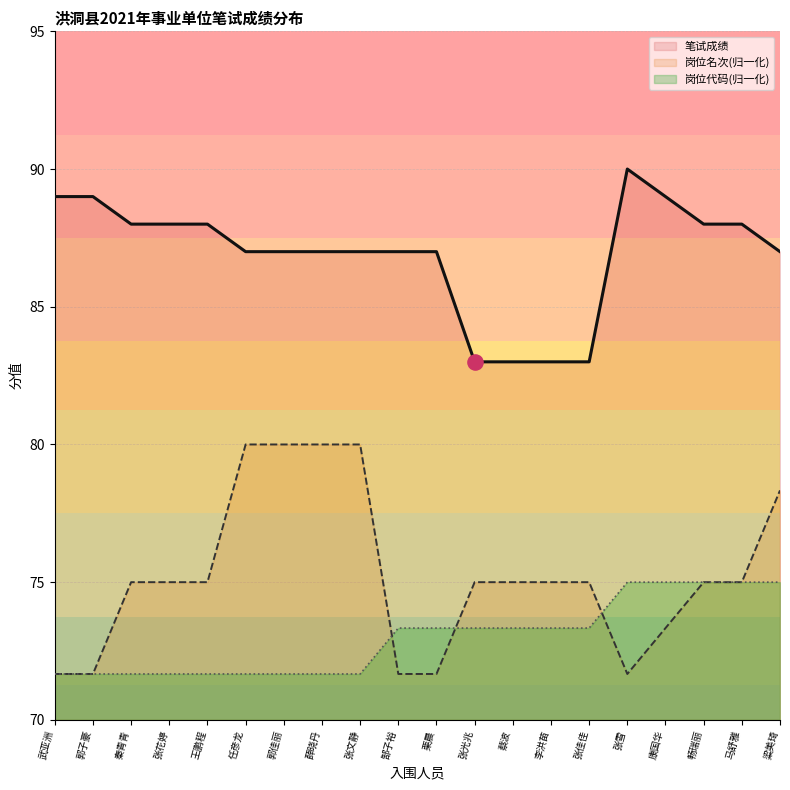

At how many categories does at least one series exceed 77?

20